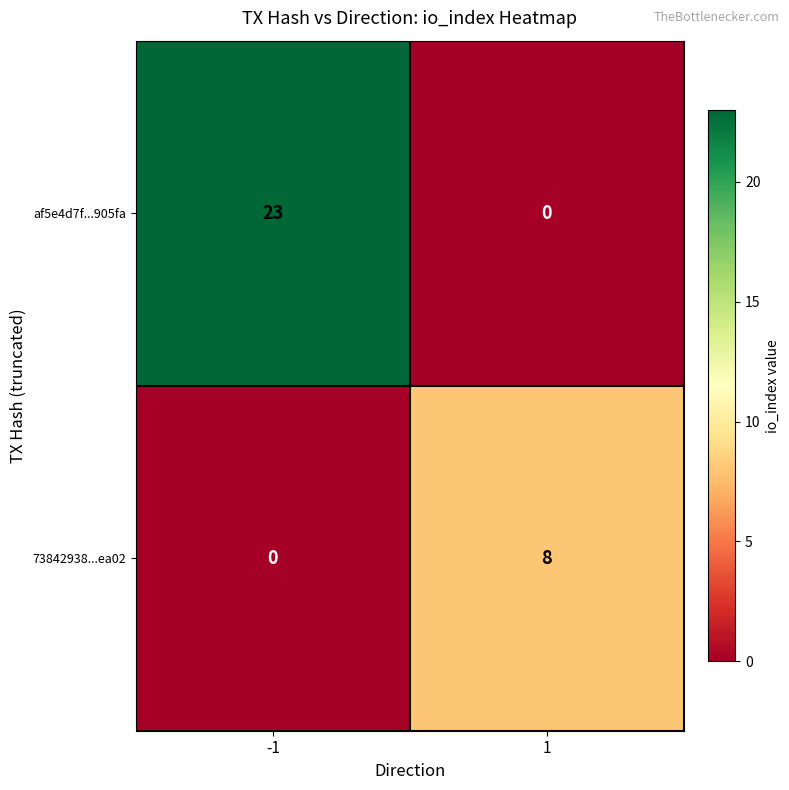

The af5e4d7f...905fa series shows 13 at -1. True or false?

False